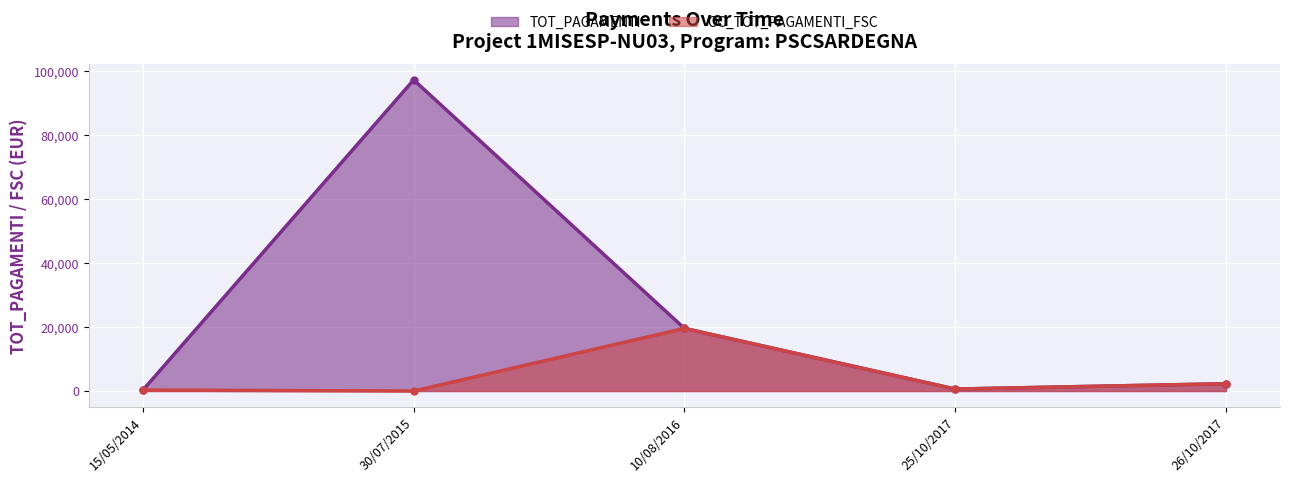

Count the number of data series in this chart.

2